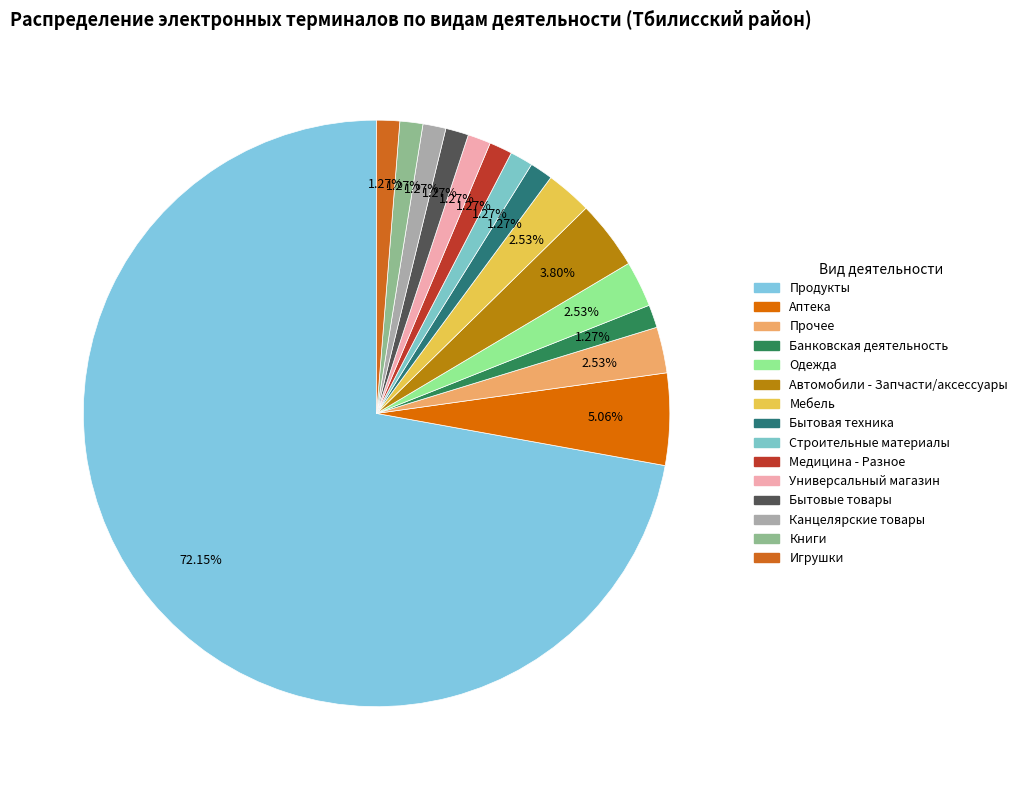

What is the ratio of the value at Банковская деятельность to the value at Книги?

1.0